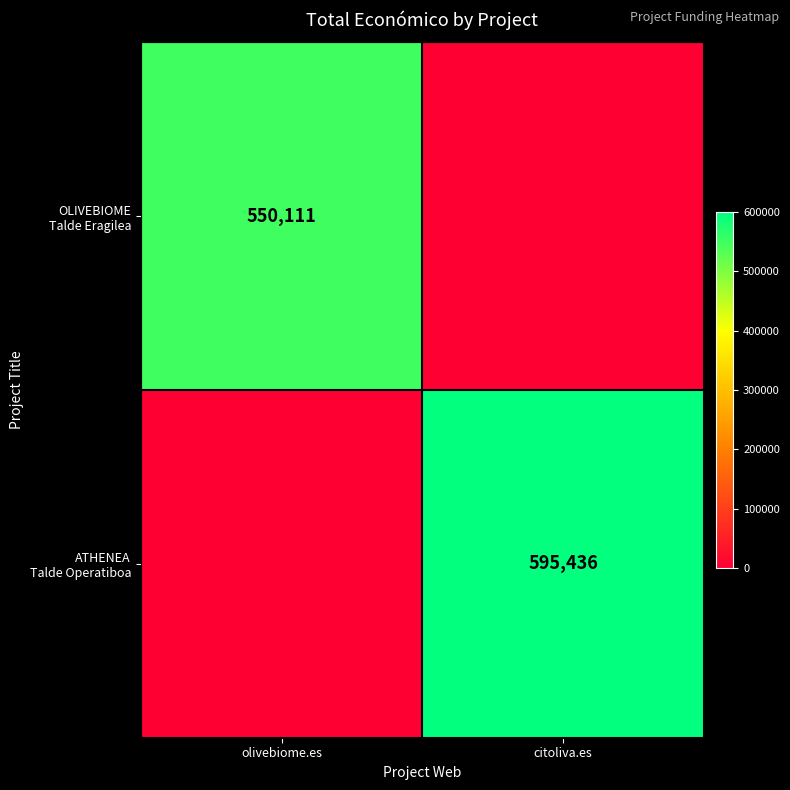

What value does the OLIVEBIOME Talde Eragilea series have at olivebiome.es?

550111